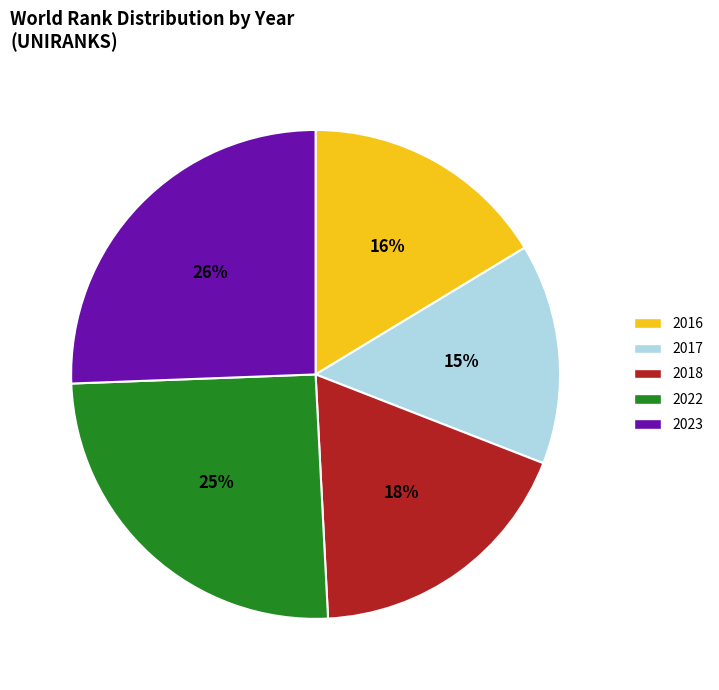

Do 2022 and 2023 together represent more than half of the pie?

Yes